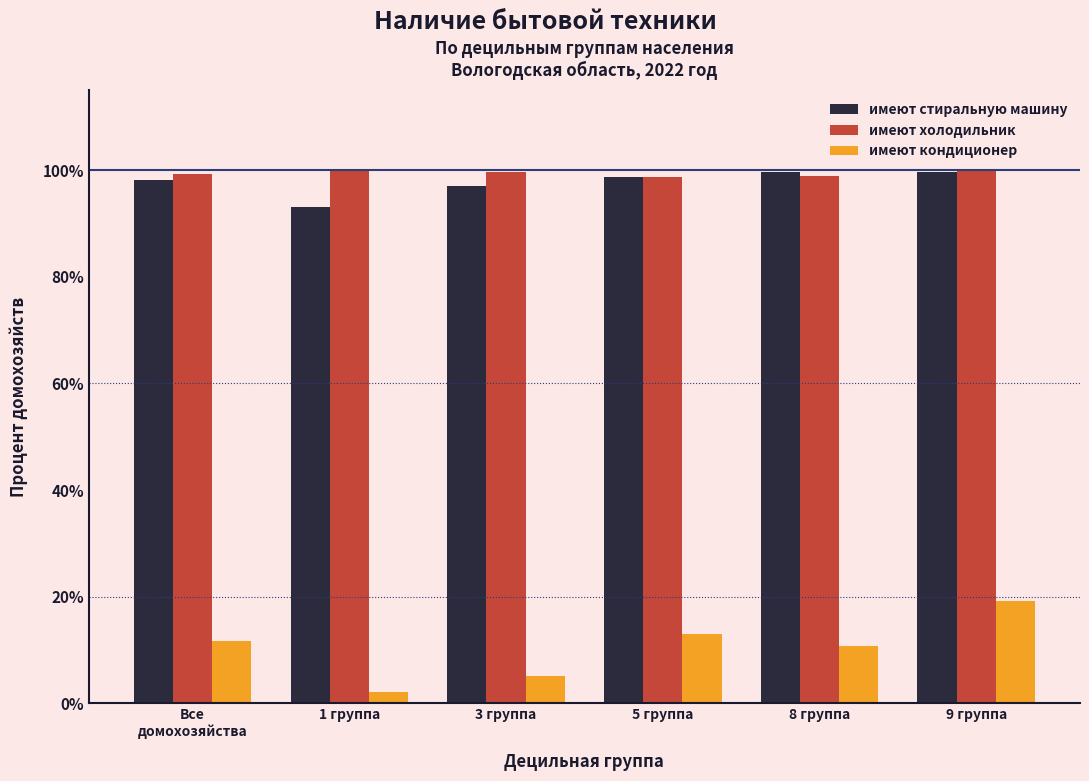

At how many categories does at least one series exceed 82?

6